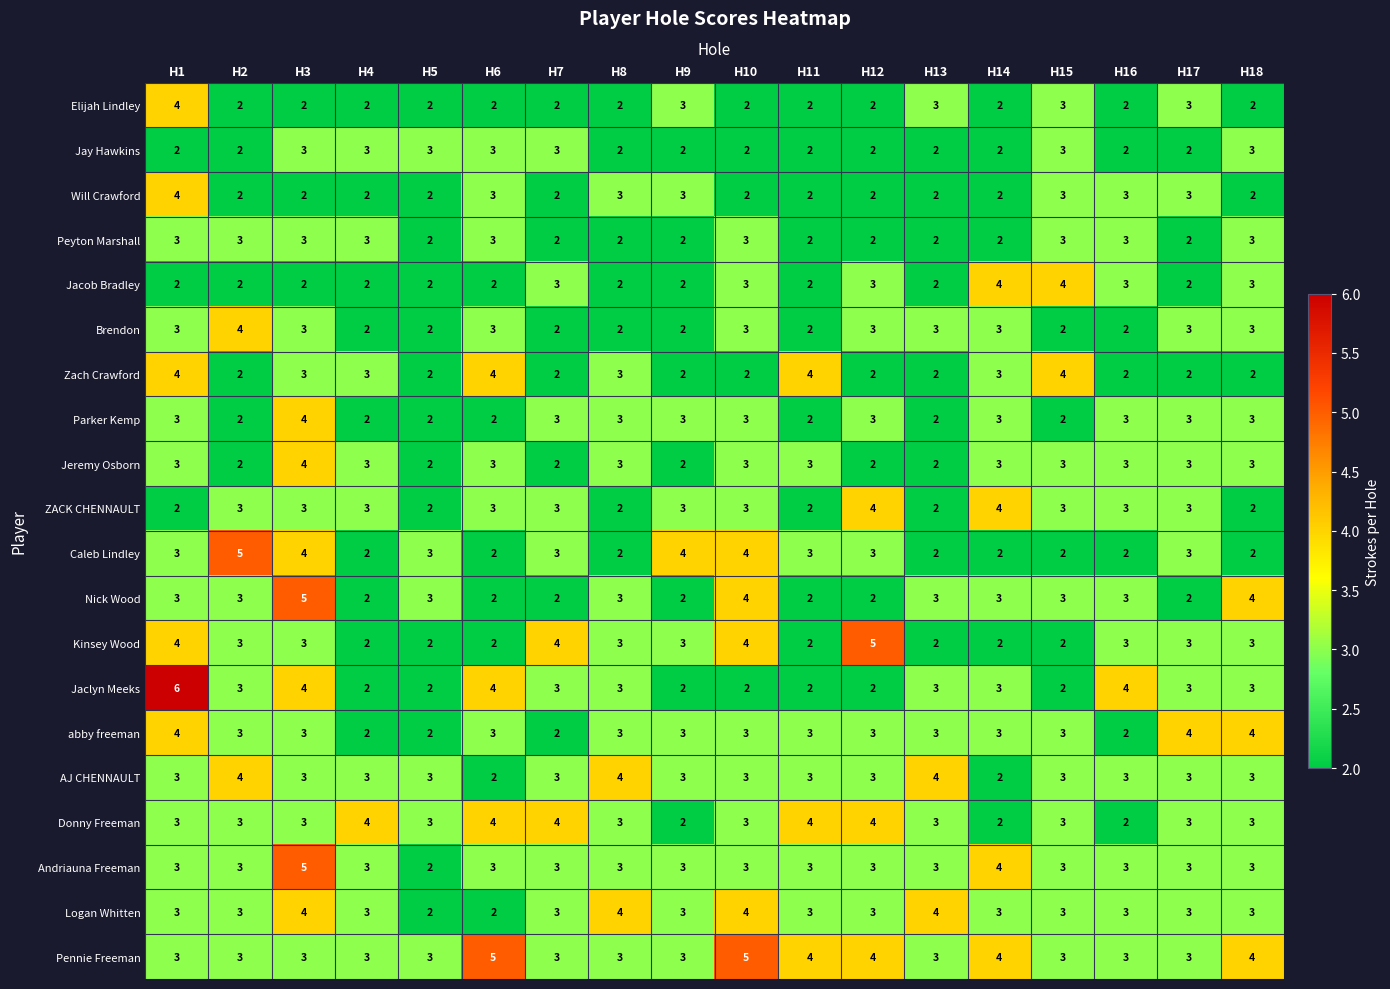

What is the difference between the highest and lowest values at H1?

4